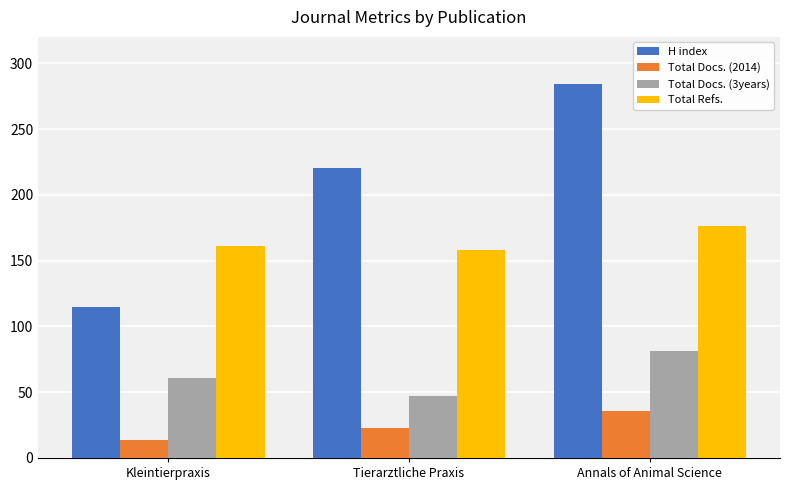

List the series in order of their overall mean, highest first.

H index, Total Refs., Total Docs. (3years), Total Docs. (2014)